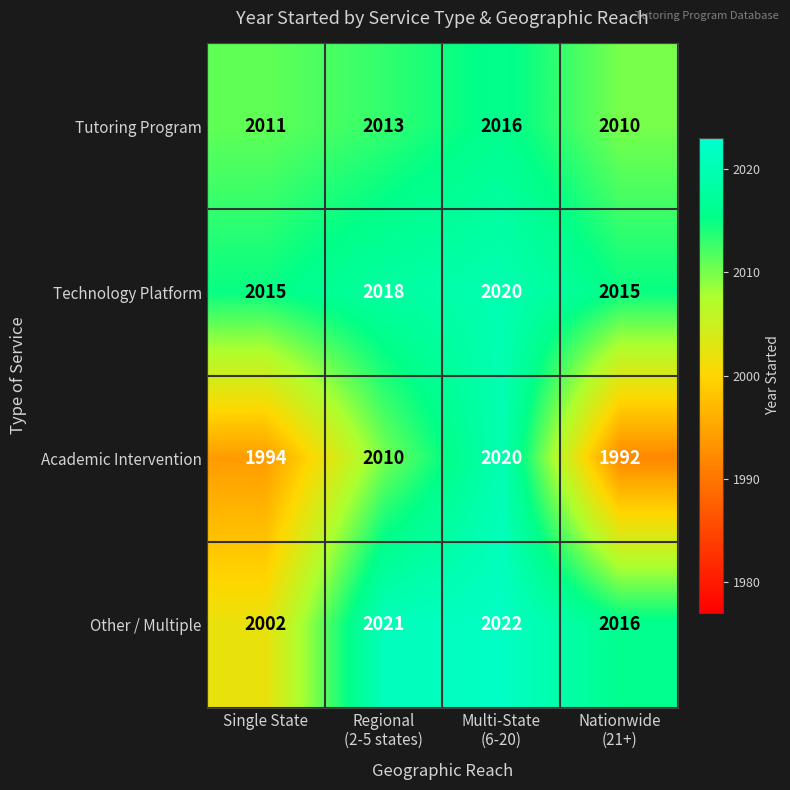

Reading left to right, what are all the values shown in this chart?

Tutoring Program: 2011	2013	2016	2010
Technology Platform: 2015	2018	2020	2015
Academic Intervention: 1994	2010	2020	1992
Other / Multiple: 2002	2021	2022	2016